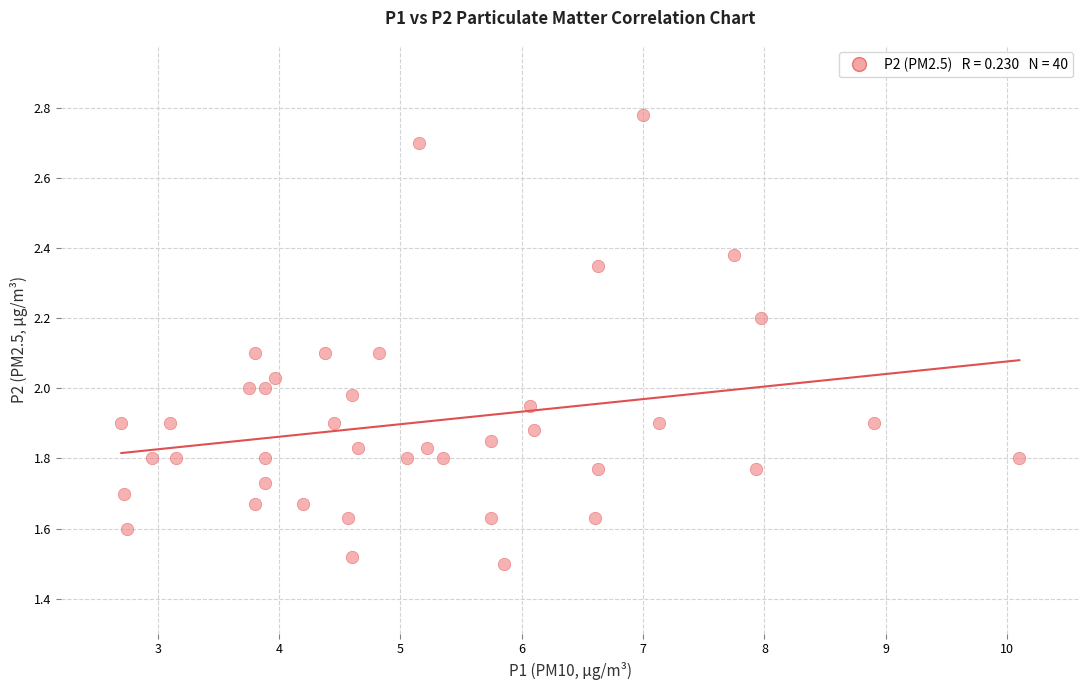

What is the range of Y values (max minus min)?

1.3